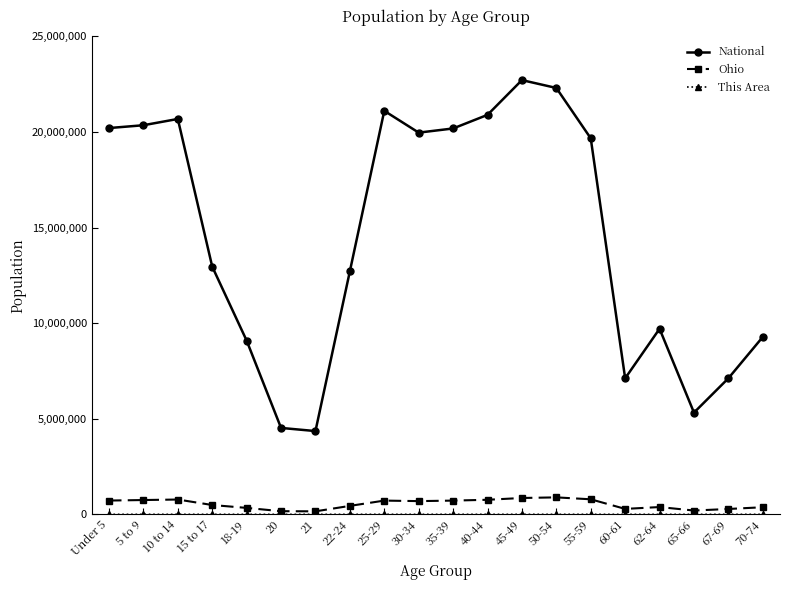

At how many categories does at least one series exceed 18750865?

10